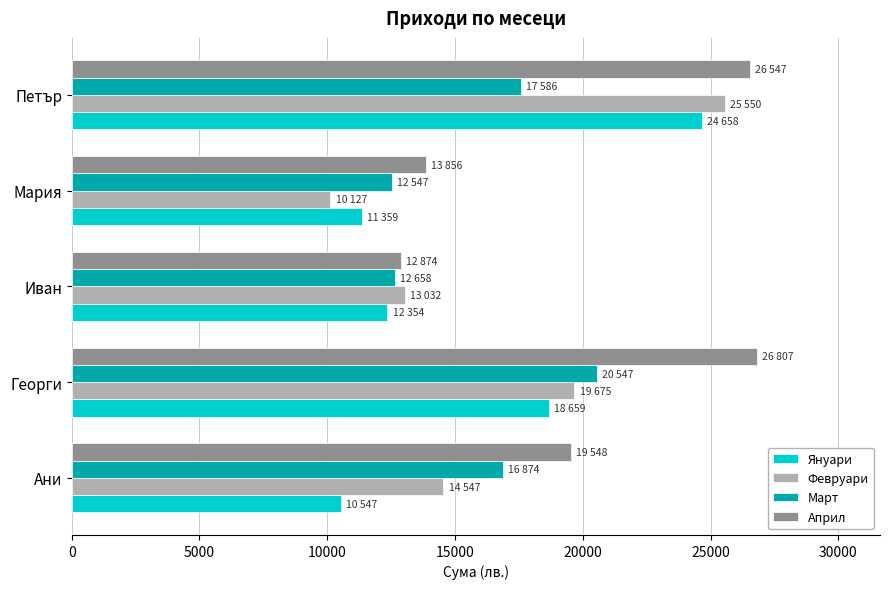

Which series has the largest total across all categories?

Април